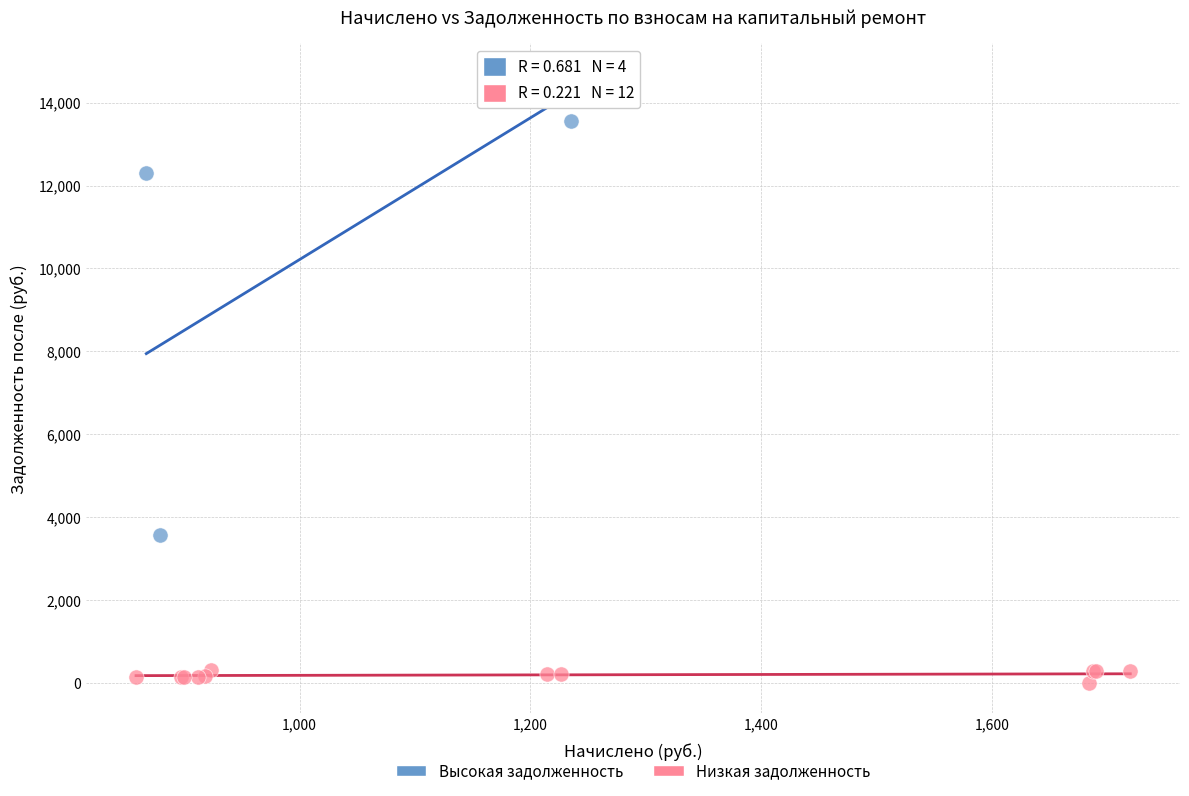

Which series reaches the minimum Y coordinate?

Низкая задолженность